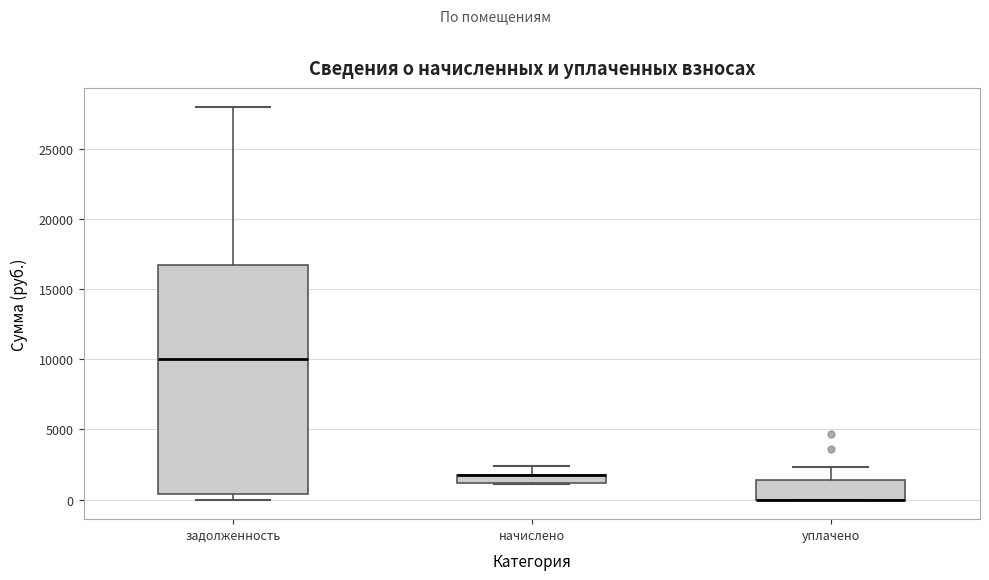

Where is the lower edge of the box for задолженность on the y-axis? The values are not printed on the chart, so give them approximately, as read against the axis.

500